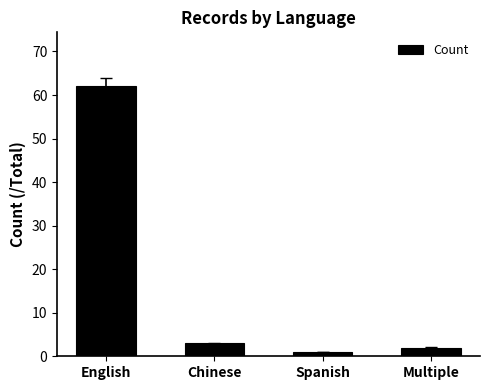

List the labels in order of value, smallest first.

Spanish, Multiple, Chinese, English